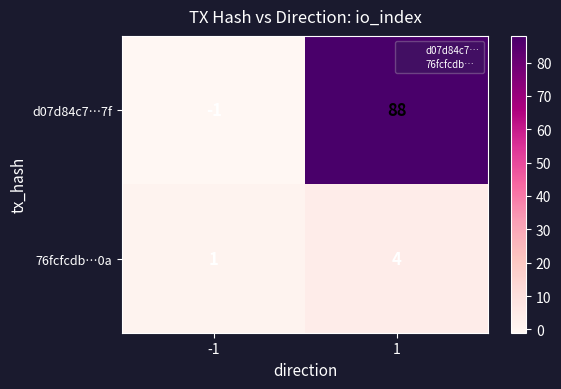

Which series changed the most between -1 and 1?

d07d84c7…7f